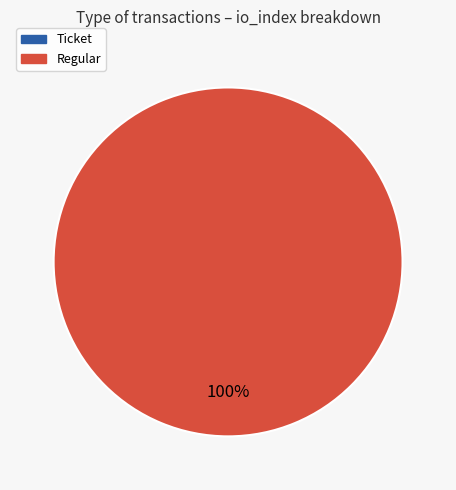

Is there a majority slice in this chart?

Yes